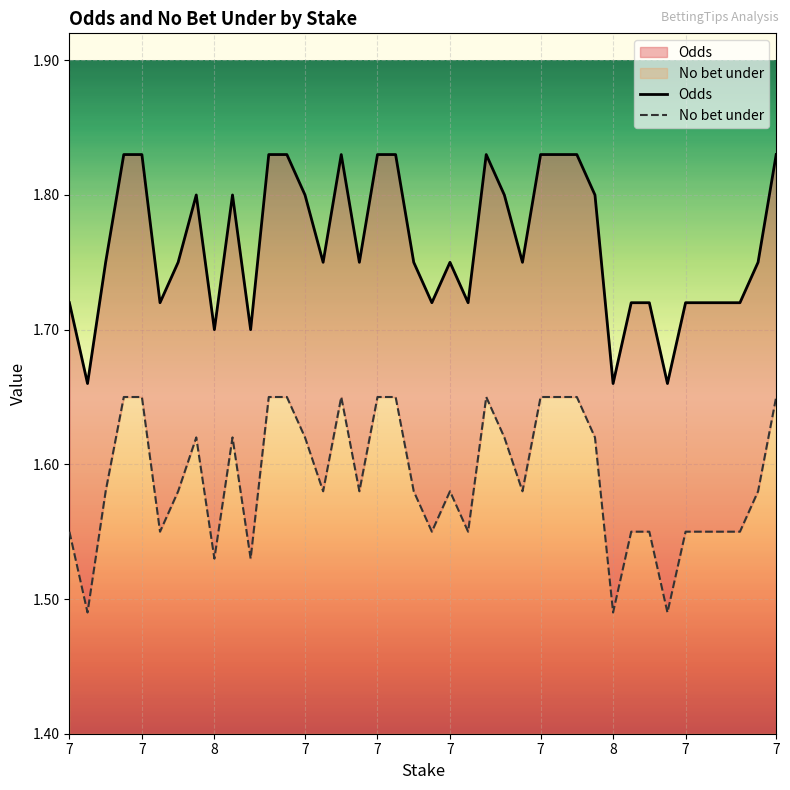

At which label does No bet under reach its peak?

7